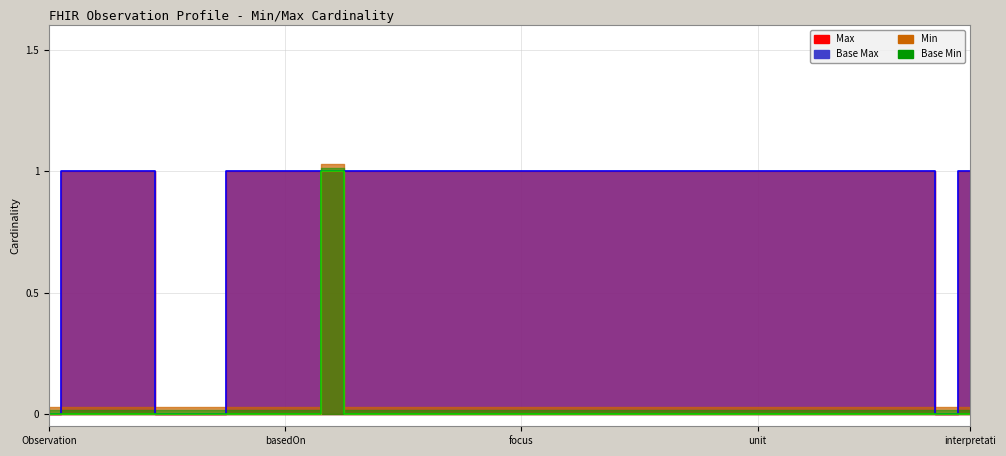

True or false: Max and Base Min intersect in this chart.

False